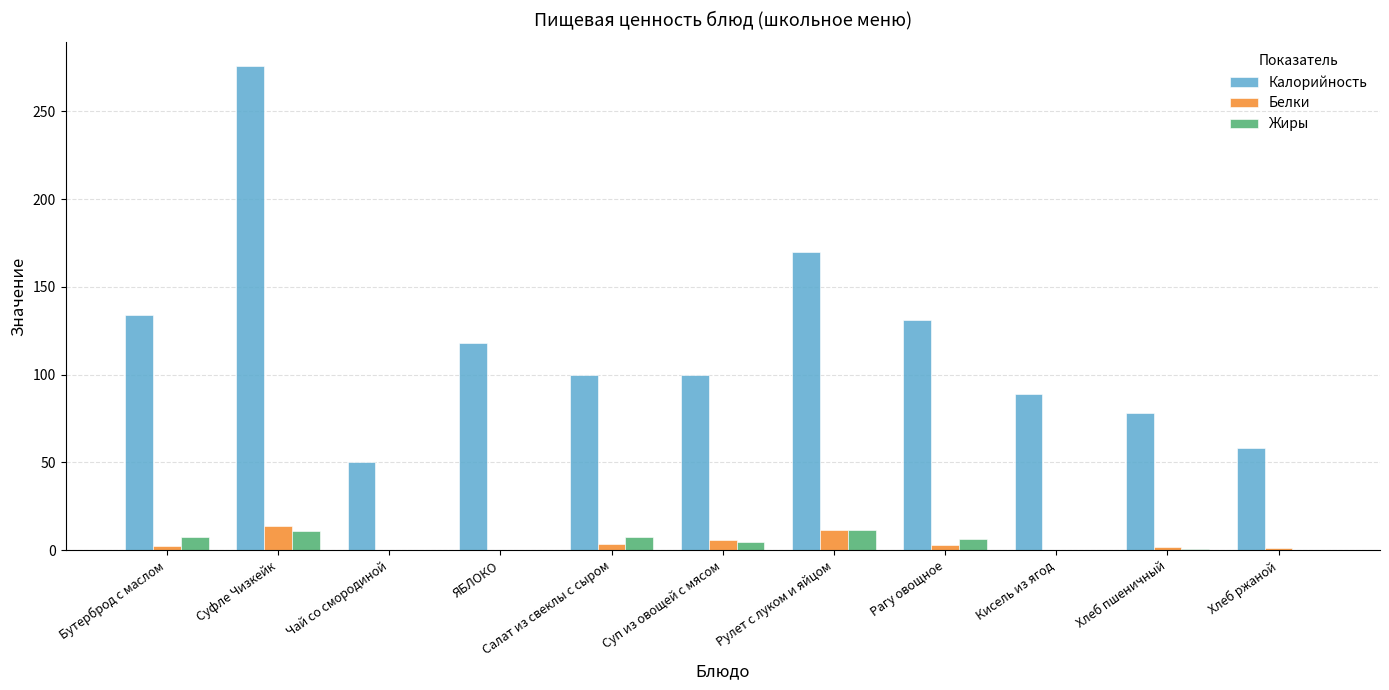

Between Суп из овощей с мясом and Рагу овощное, which series saw the biggest shift?

Калорийность